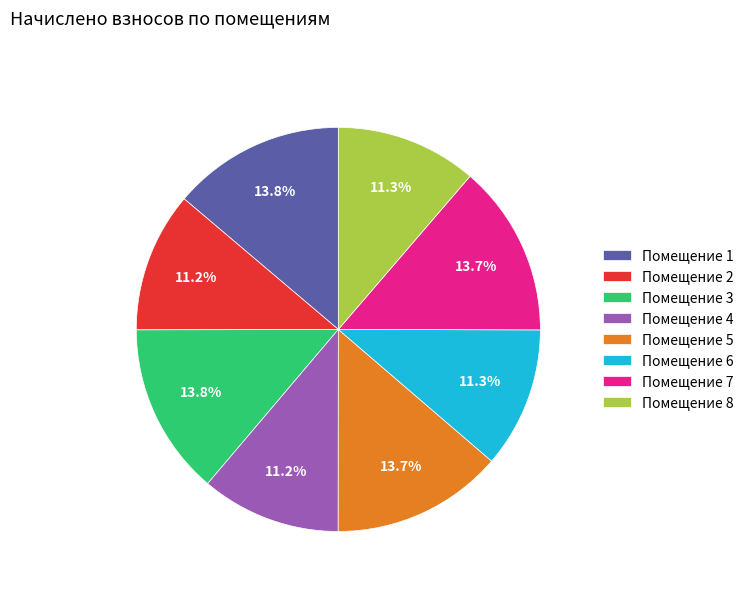

To the nearest percent, what is the average slice percentage?

12%